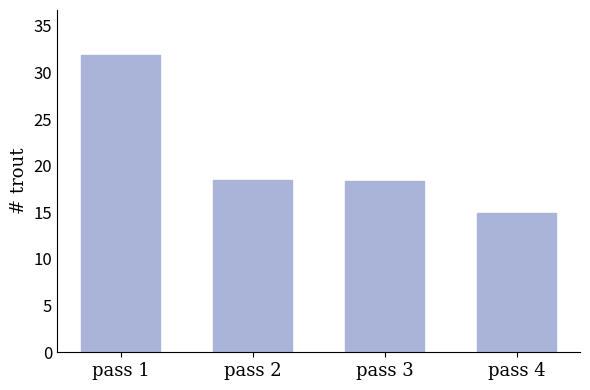

What is the difference between the maximum and minimum values?

17.0